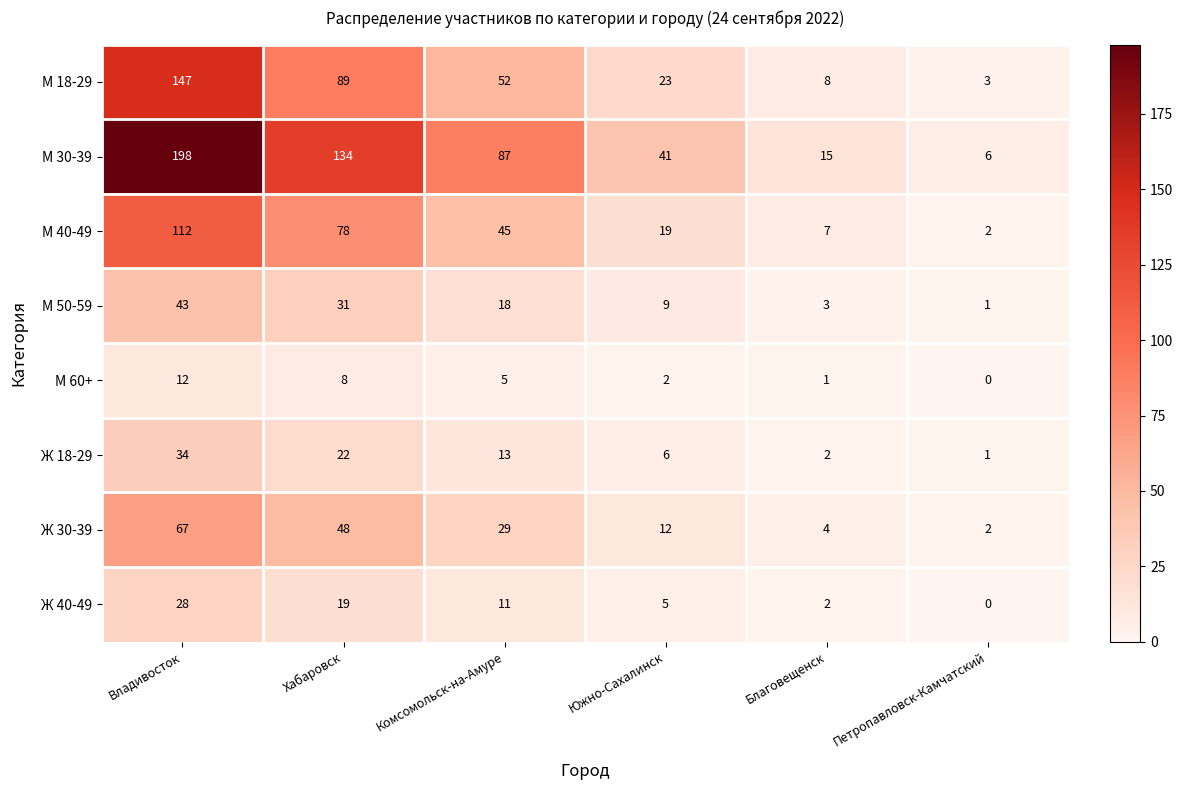

What is the maximum value shown in the chart?

198